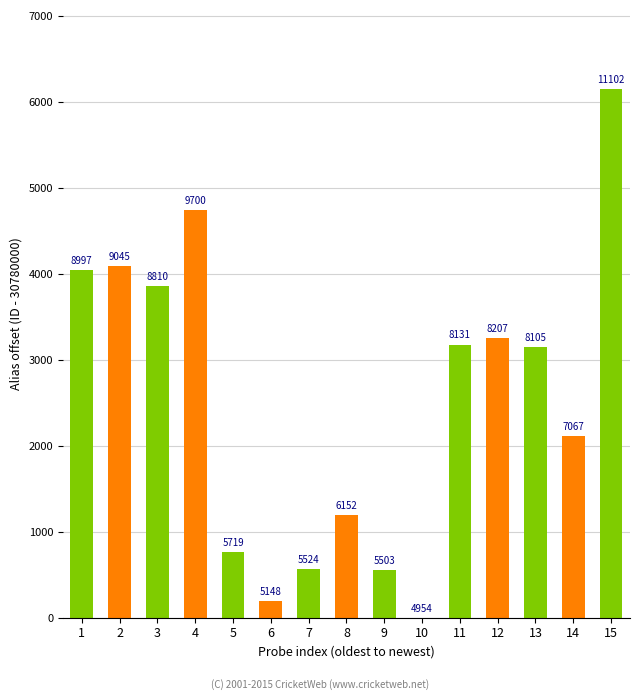

True or false: the data shows 4941 at 13.

False